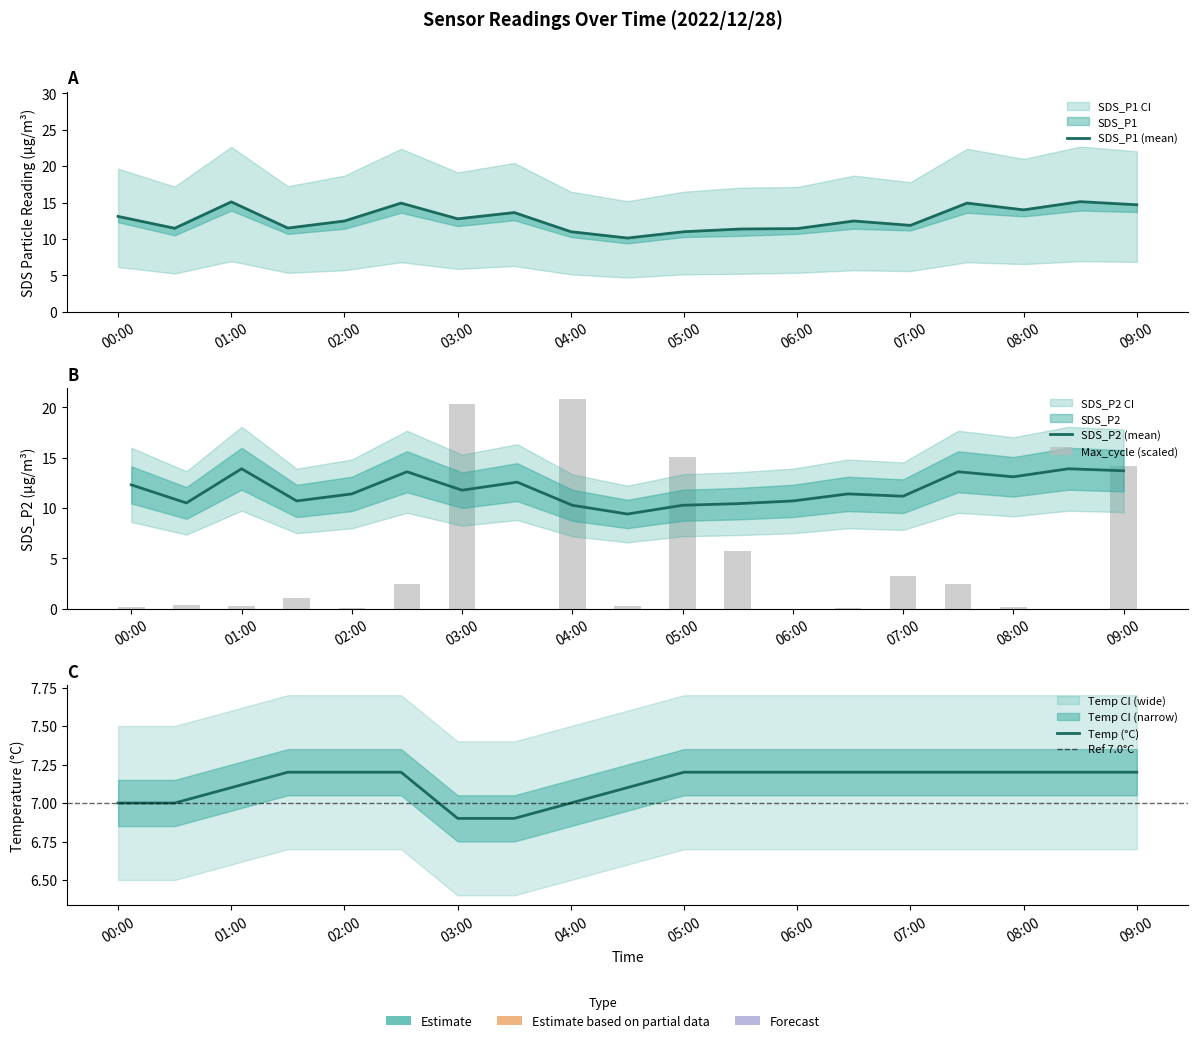

How many data points in Temp are above 7?

14